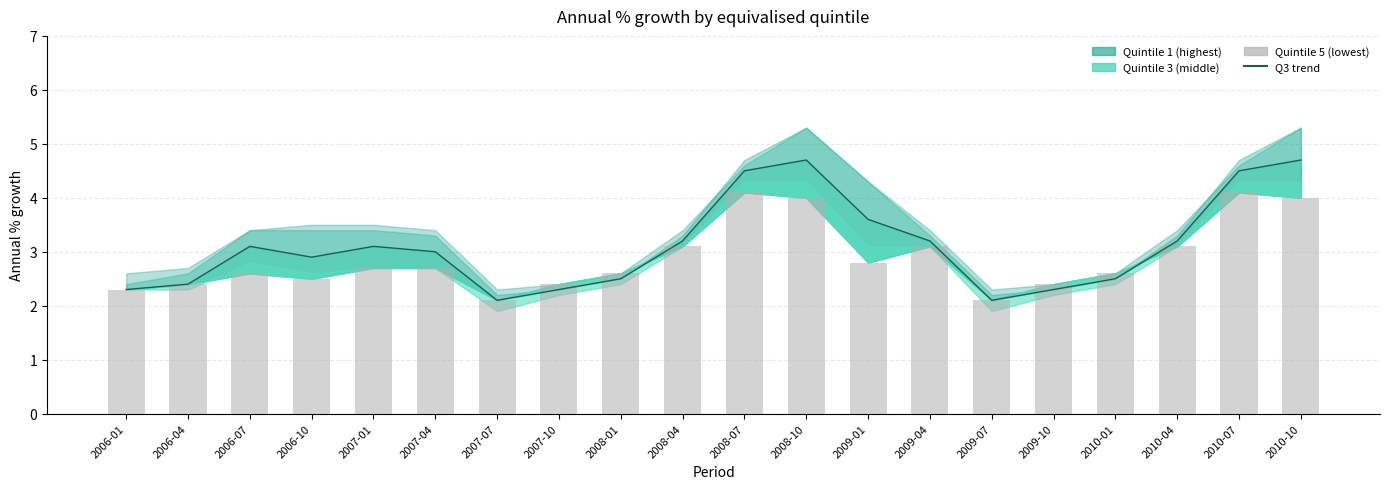

What is the difference between the second highest and second lowest values in the Quintile 5 series?

2.0